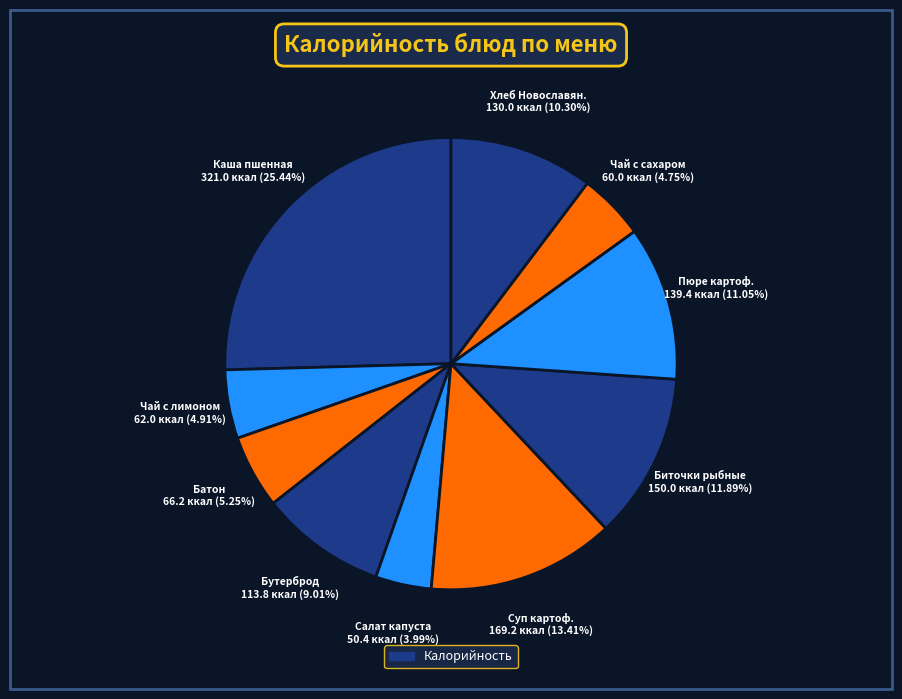

What is the smallest slice in the pie chart?

Салат из квашенной капусты